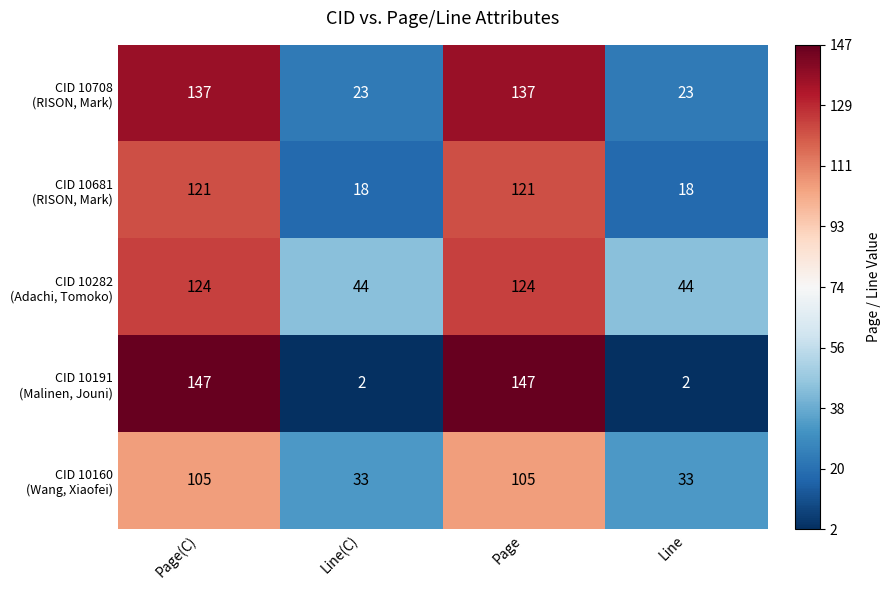

What is the difference between the highest and lowest values at Line(C)?

42